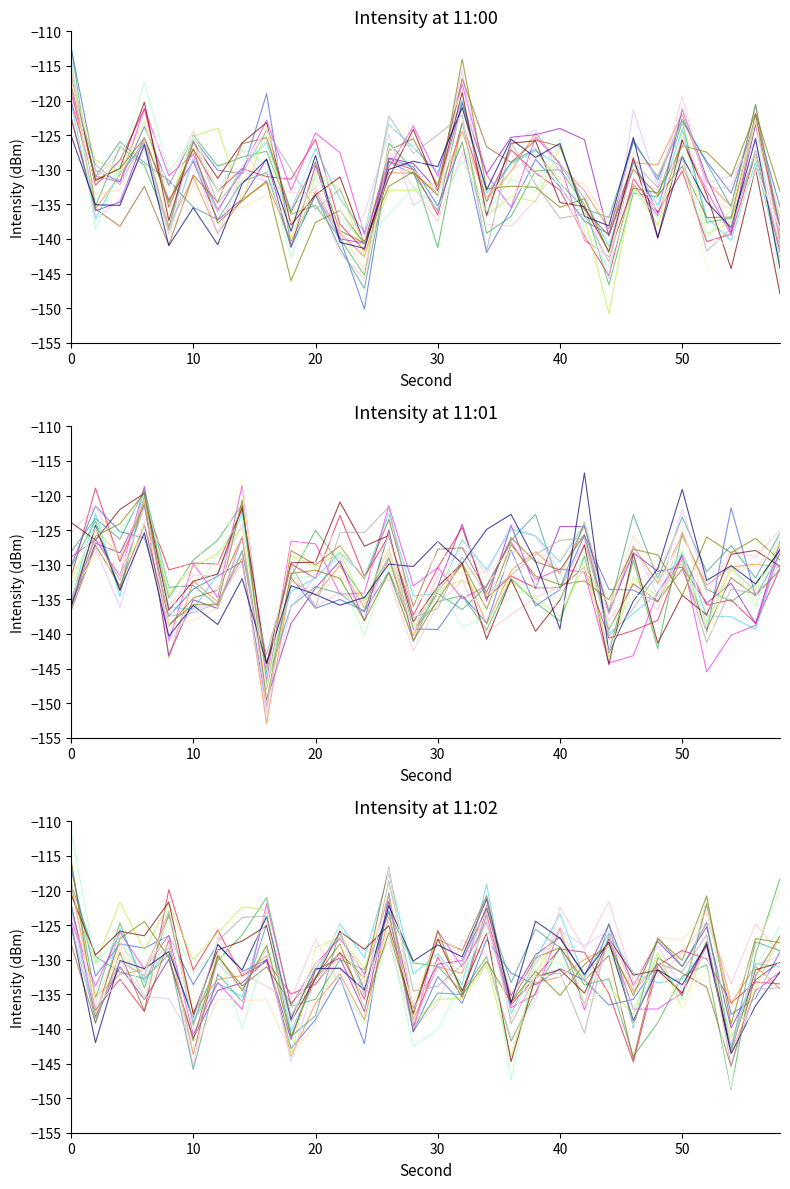

Is it true that 11:00 intensity equals -60.2 at 18?

False